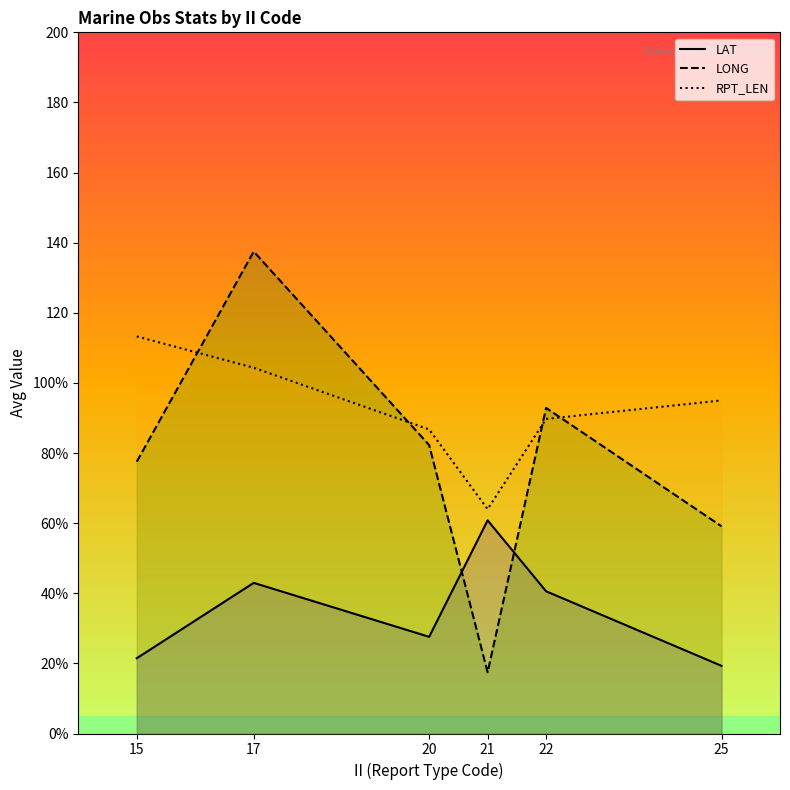

What is the lowest value of the LONG series?

17.4